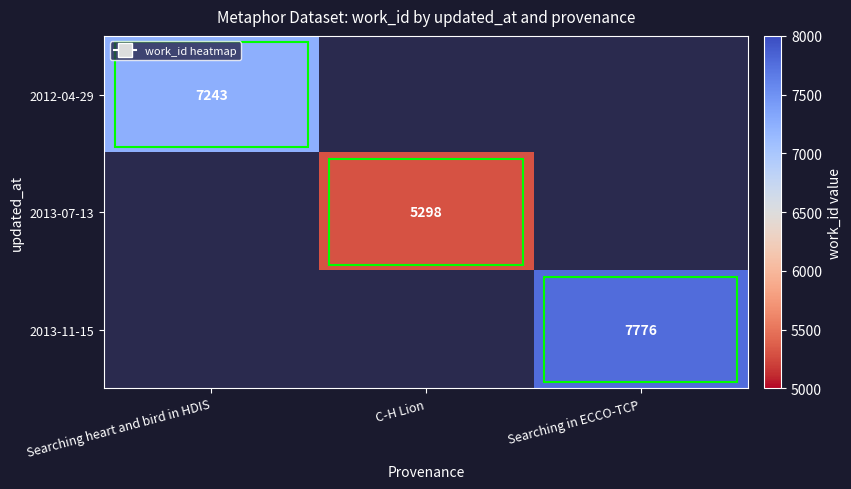

The 2012-04-29 series shows 9905 at Searching heart and bird in HDIS. True or false?

False